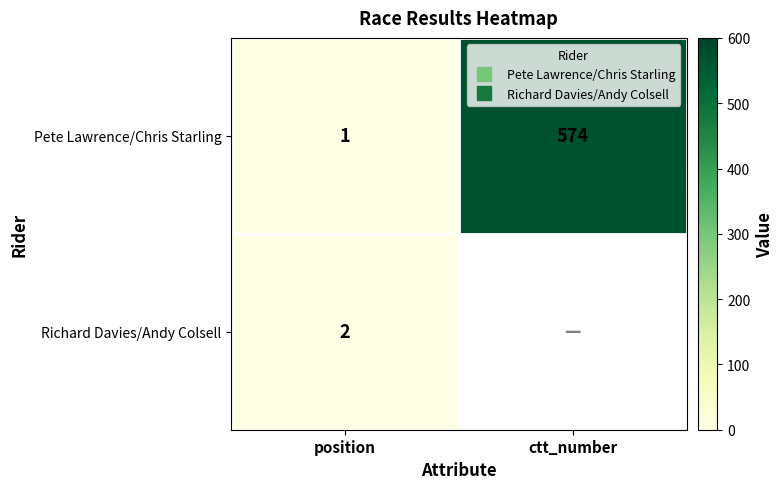

What value does the Richard Davies/Andy Colsell series have at position?

2.0